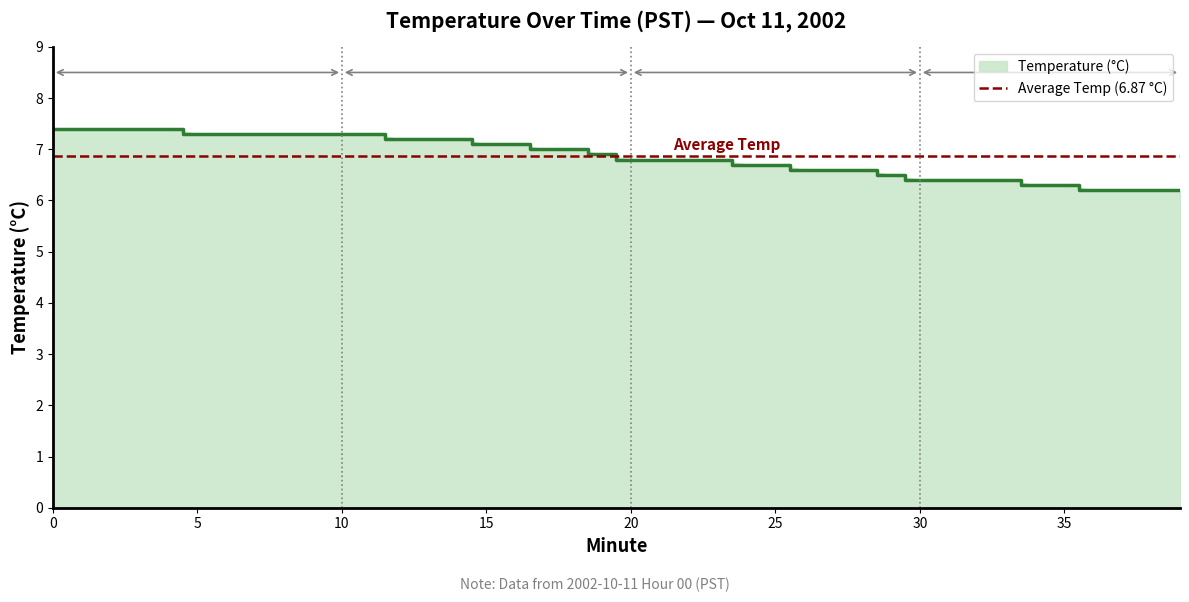

Reading right to left, extract all data points from this chart.

6.2	6.2	6.2	6.2	6.3	6.3	6.4	6.4	6.4	6.4	6.5	6.6	6.6	6.6	6.7	6.7	6.8	6.8	6.8	6.8	6.9	7.0	7.0	7.1	7.1	7.2	7.2	7.2	7.3	7.3	7.3	7.3	7.3	7.3	7.3	7.4	7.4	7.4	7.4	7.4